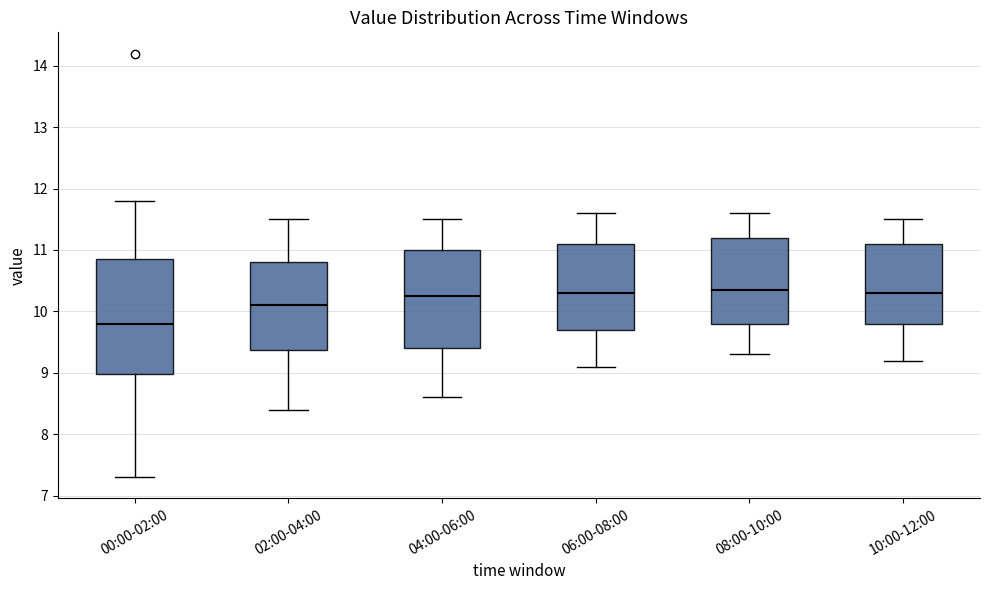

Reading left to right, read every box against the y-axis: the position of its median line, the range the box covers, and the ends of its whiskers. The values are not printed on the chart, so give them approximately, as read against the axis.

00:00-02:00: median 9.8, box 9.0 to 10.9, whiskers 7.3 to 11.8
02:00-04:00: median 10.1, box 9.4 to 10.8, whiskers 8.4 to 11.5
04:00-06:00: median 10.3, box 9.4 to 11.0, whiskers 8.6 to 11.5
06:00-08:00: median 10.3, box 9.7 to 11.1, whiskers 9.1 to 11.6
08:00-10:00: median 10.4, box 9.8 to 11.2, whiskers 9.3 to 11.6
10:00-12:00: median 10.3, box 9.8 to 11.1, whiskers 9.2 to 11.5